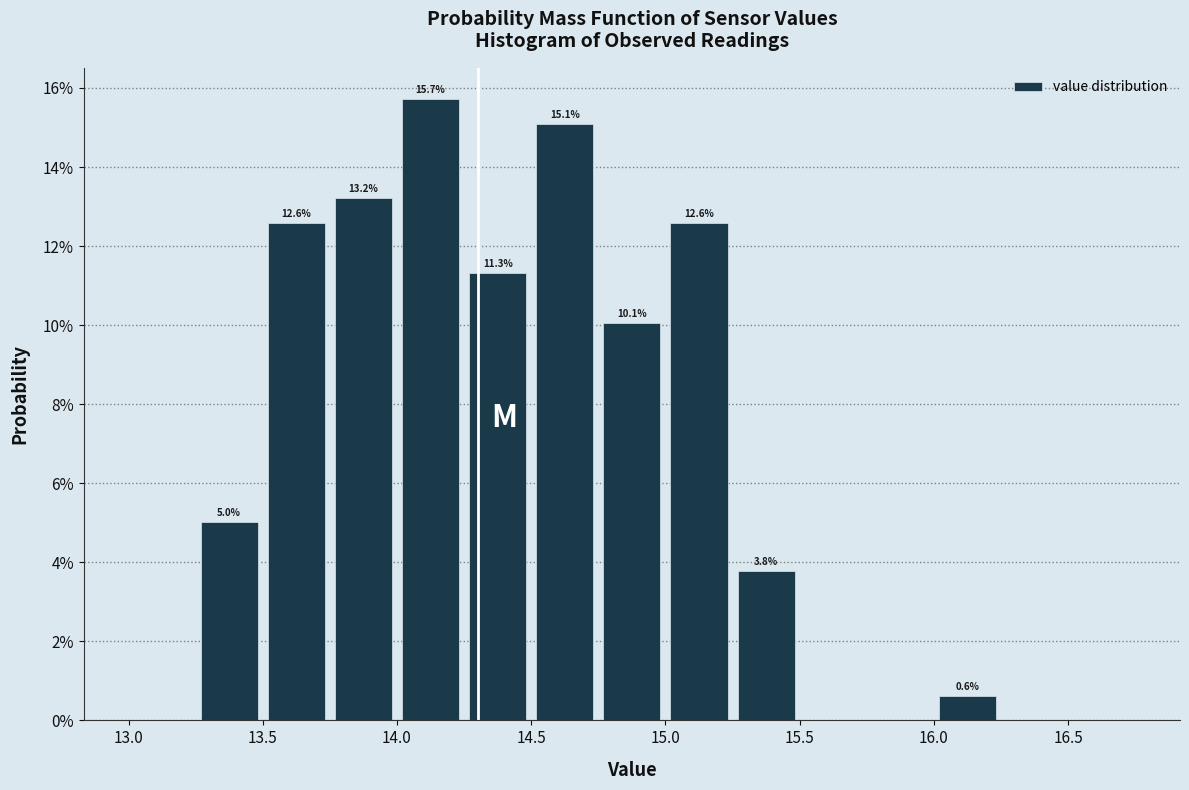

Over which range of the x-axis is the bar tallest?

14.00 to 14.25